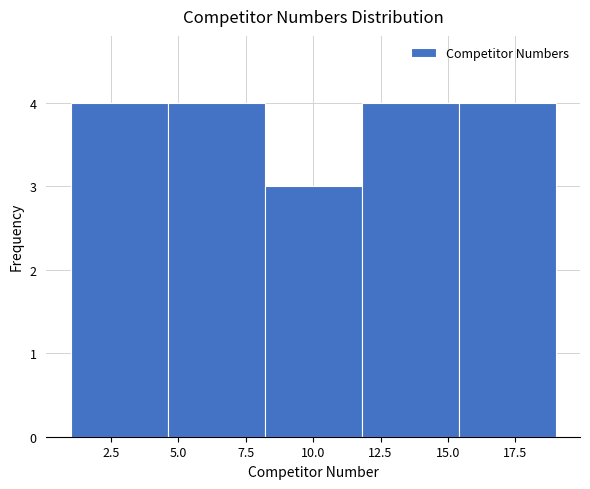

Reading left to right, list every bar in this chart as the range it spans on the x-axis followed by its height. Neither the bar edges nor the heights are printed on the chart, so give them approximately, as read against the axes.

1.0 to 4.6: 4
4.6 to 8.2: 4
8.2 to 11.8: 3
11.8 to 15.4: 4
15.4 to 19.0: 4